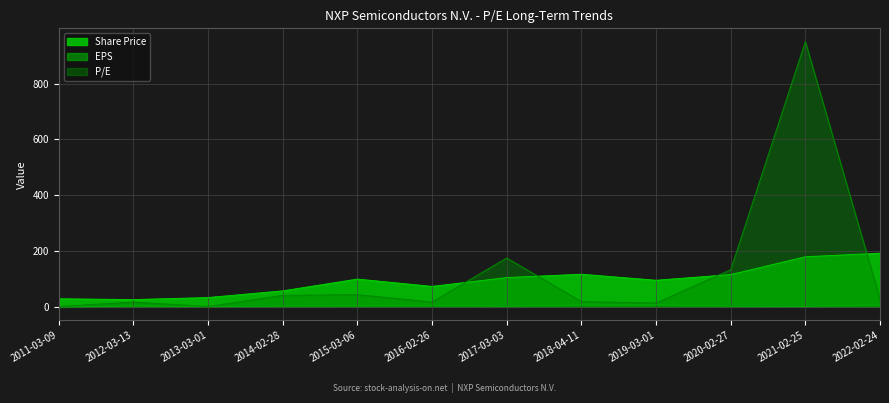

How many data points in P/E are less than 26?

6